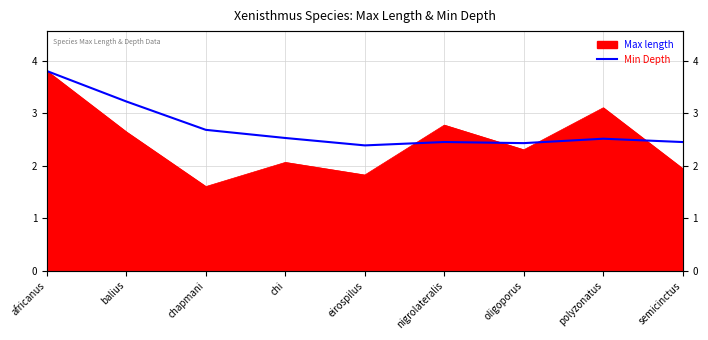

How many lines are shown in the chart?

1